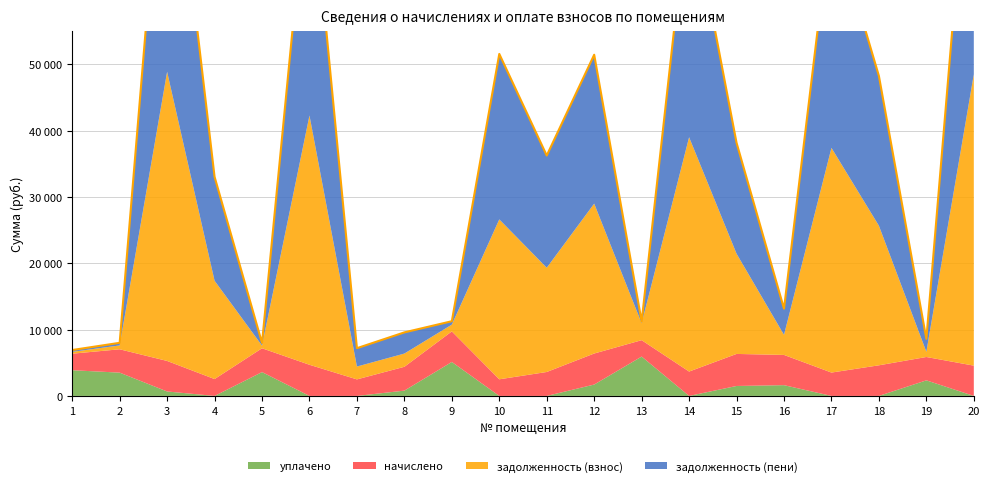

What is the total value across all series at 10?

51565.4